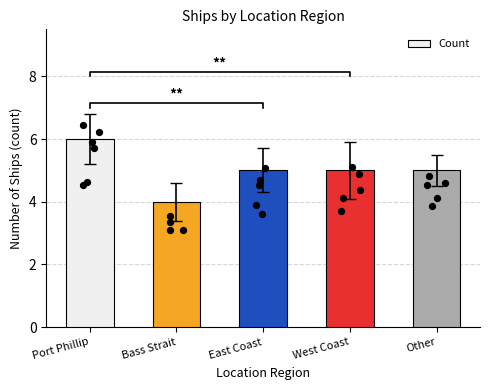

Between Port Phillip and Bass Strait, which is larger?

Port Phillip